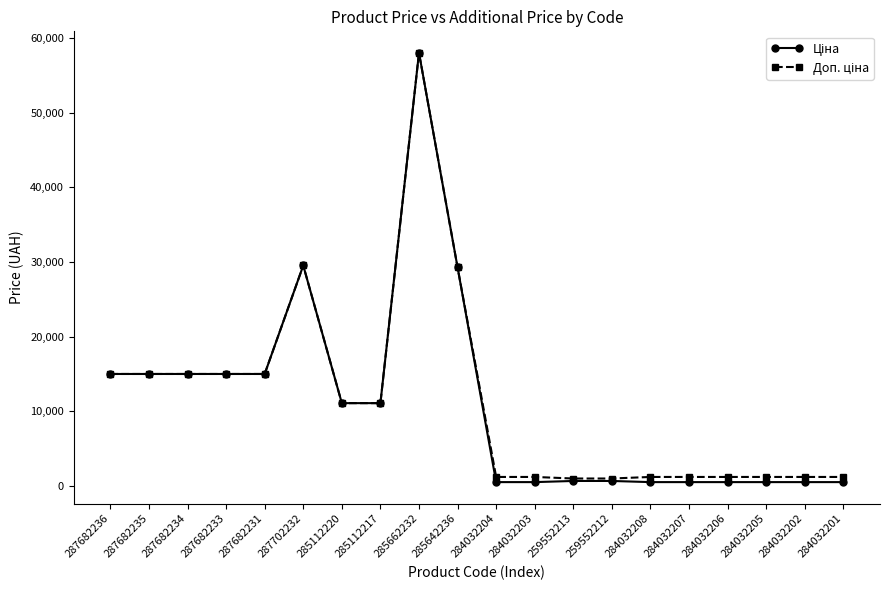

At how many categories does at least one series exceed 2702?

10